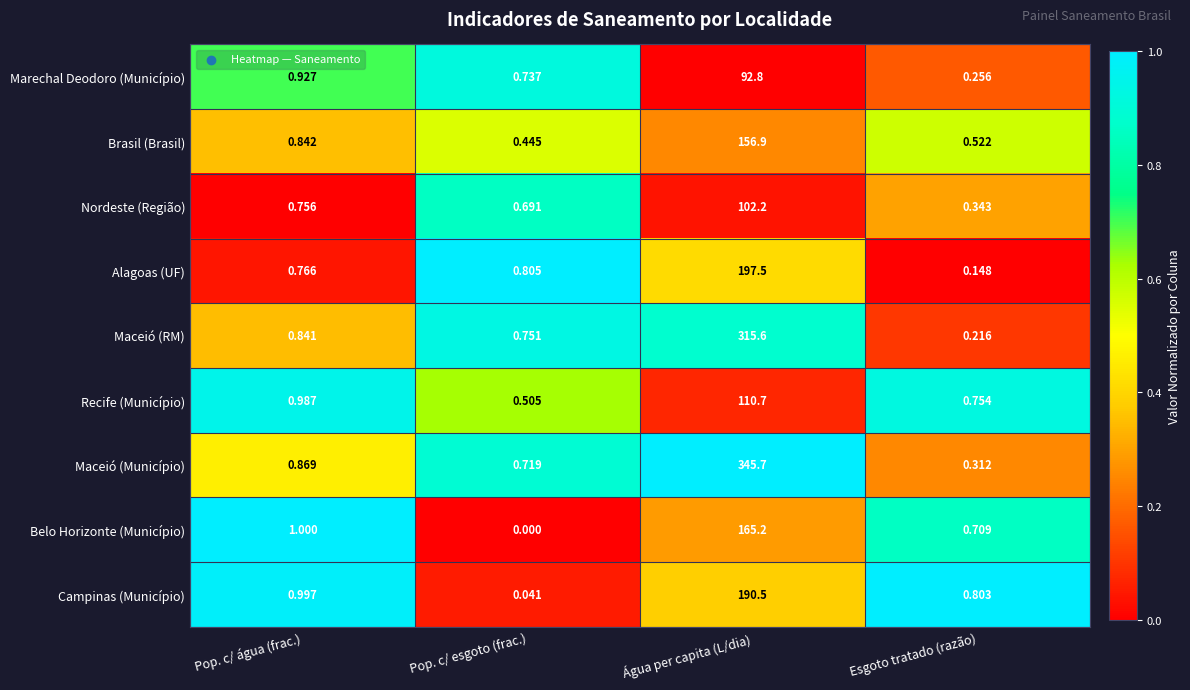

Which series has the largest total across all categories?

Maceió (Município)